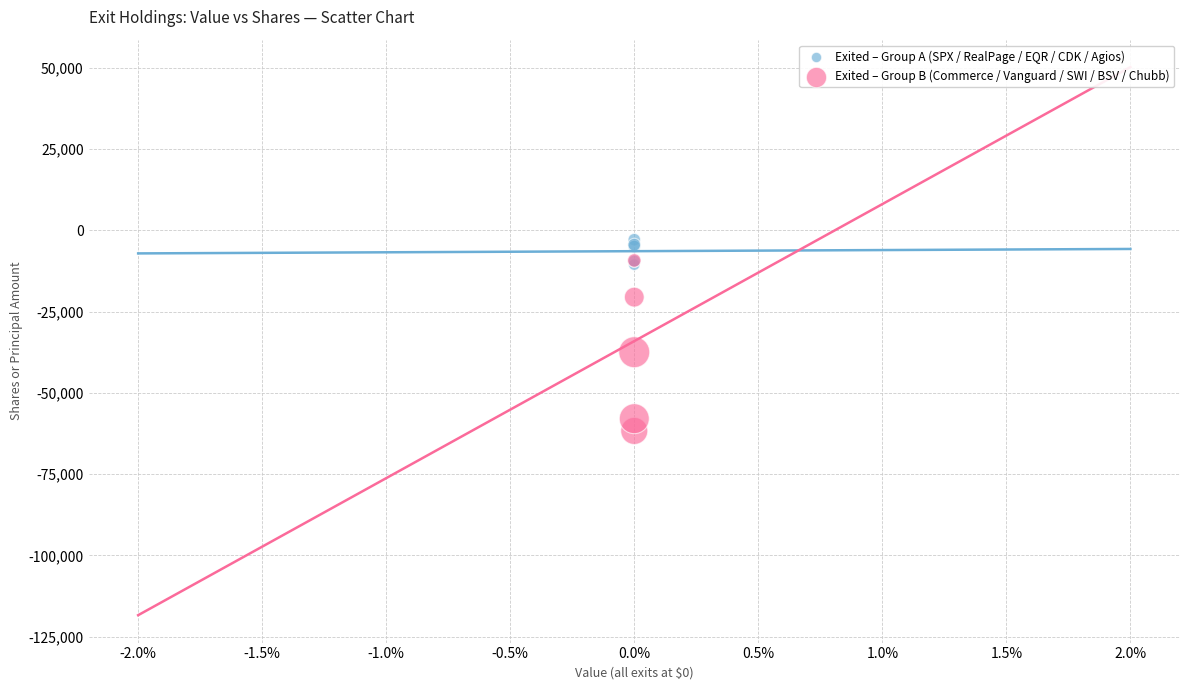

Across all series, what Y value is closest to -32300?

-37495